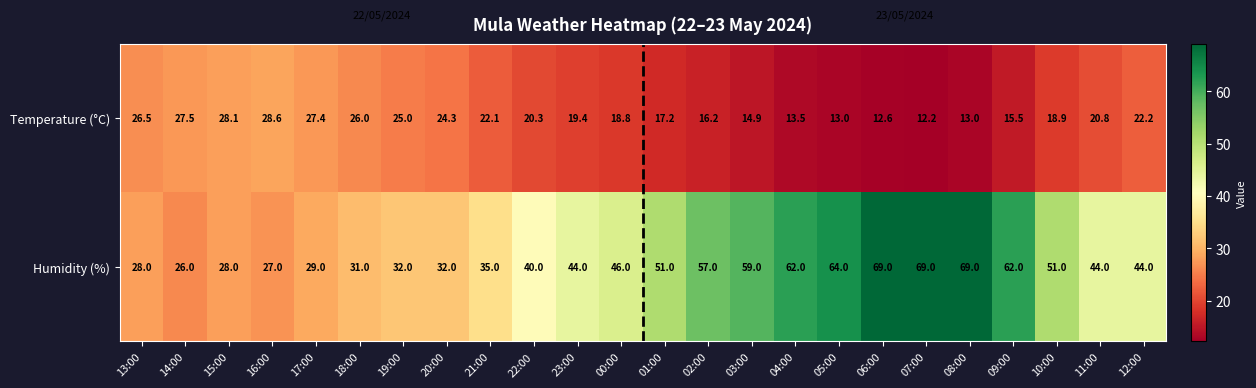

What is the difference between the Temperature (°C) values at 18:00 and 08:00?

13.0